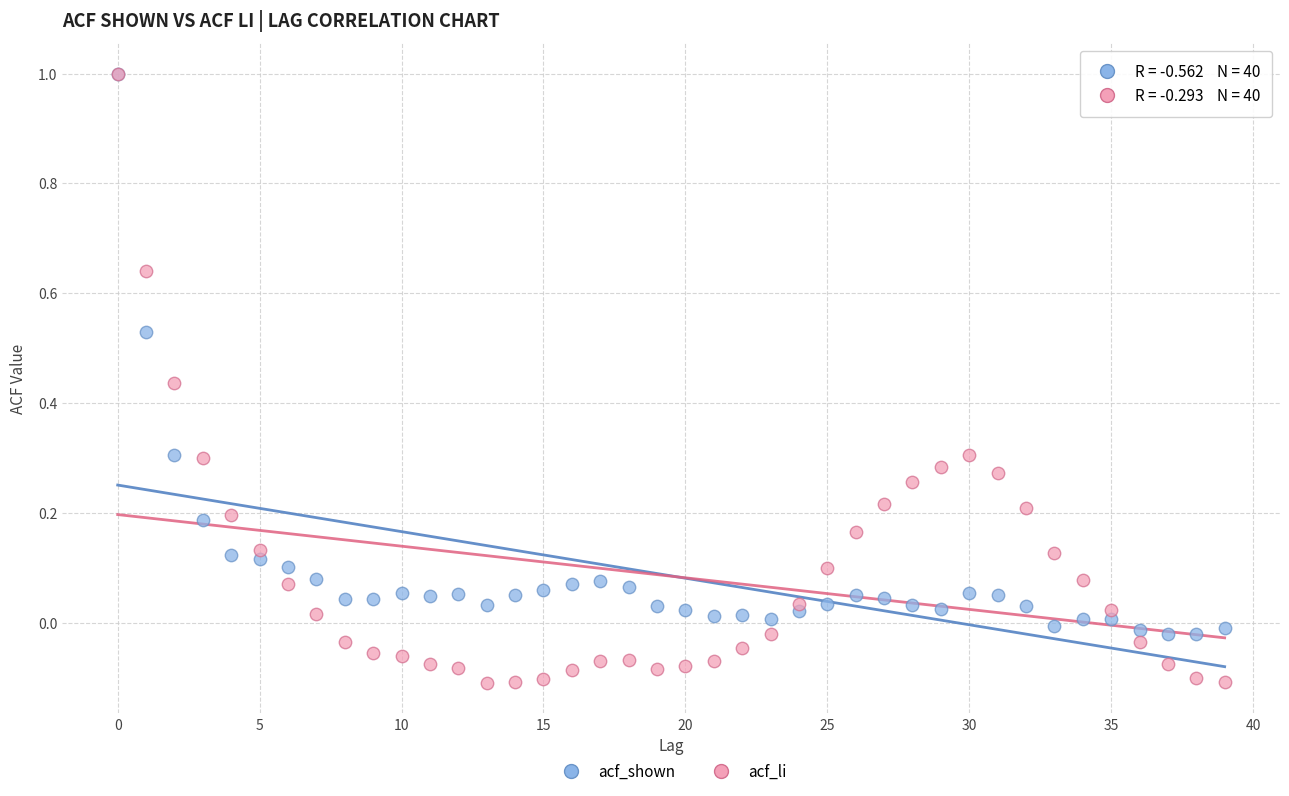

What are all the series names shown in the legend?

acf_shown, acf_li